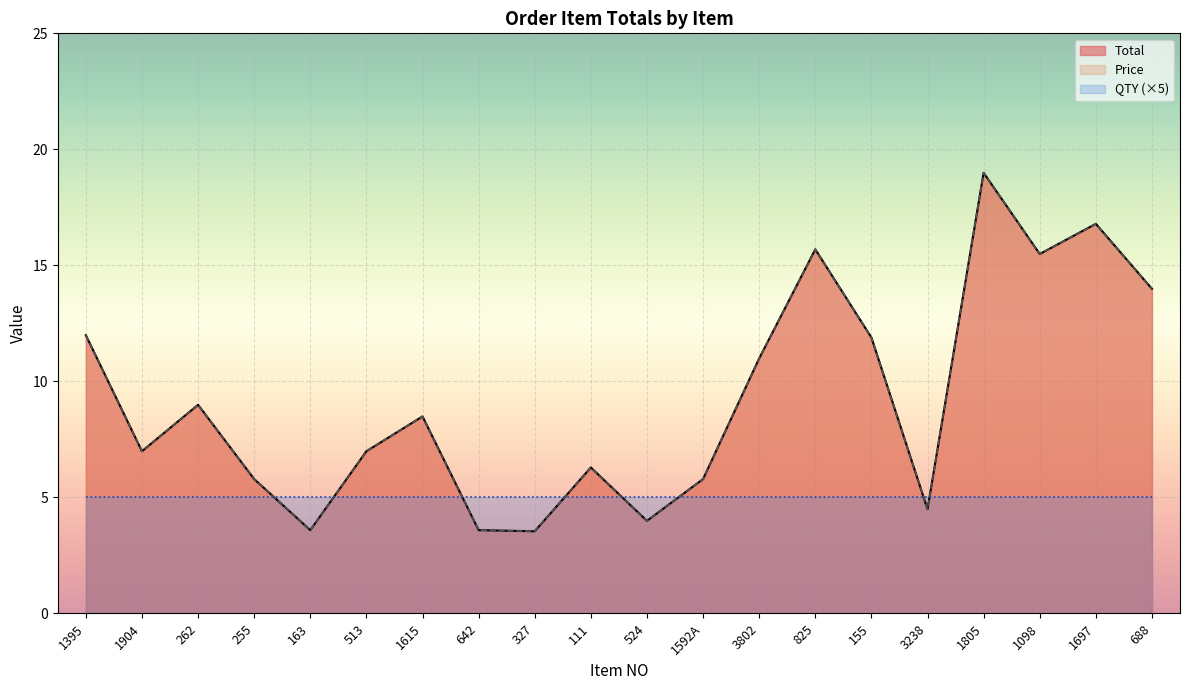

Which series has the widest spread of values?

Total